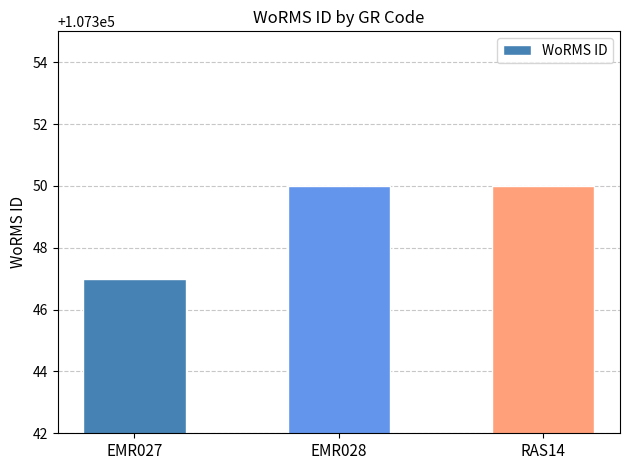

What is the greatest value displayed?

107350